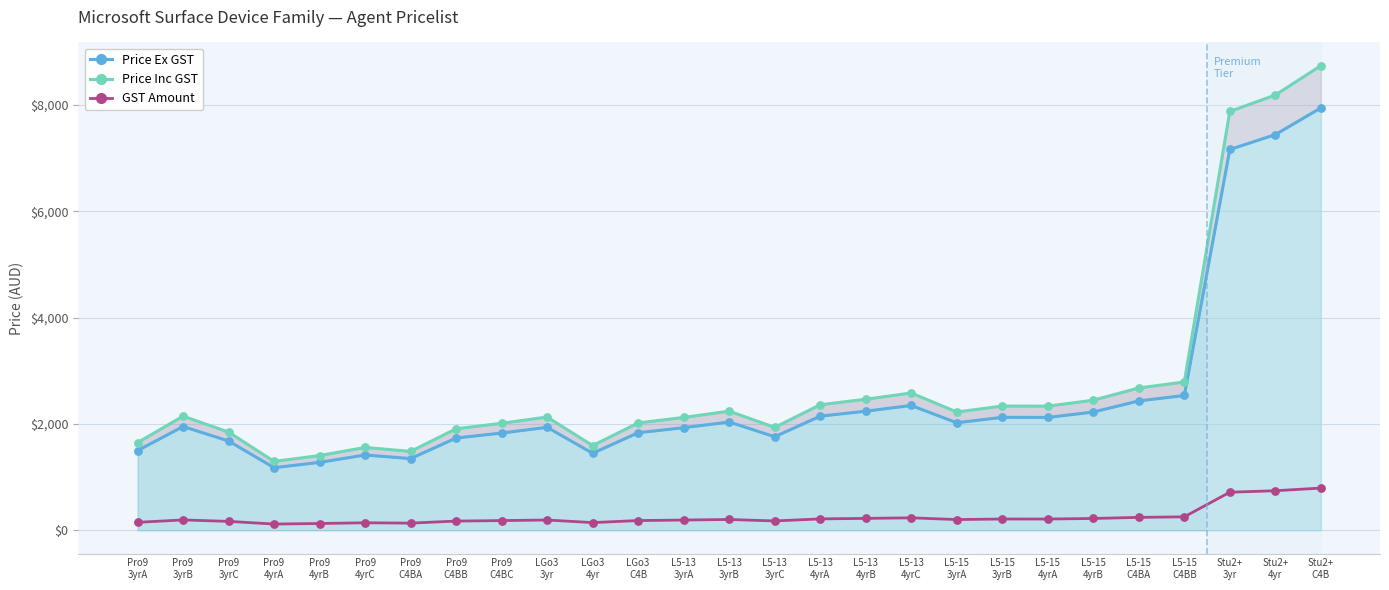

Is the value of Price Ex GST at L5-15
4yrB greater than the value of GST Amount at Pro9
C4BA?

Yes